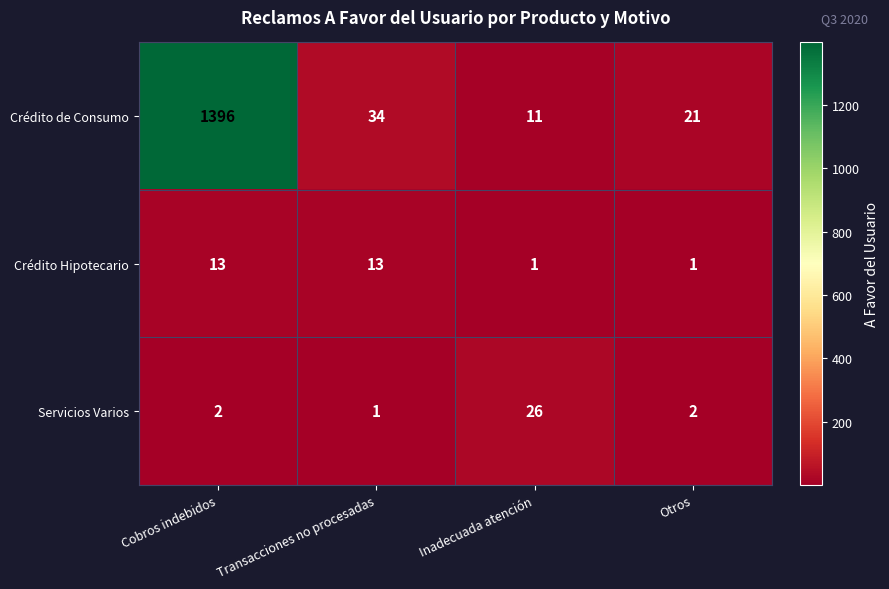

List the series in order of their peak value, highest first.

Crédito de Consumo, Servicios Varios, Crédito Hipotecario